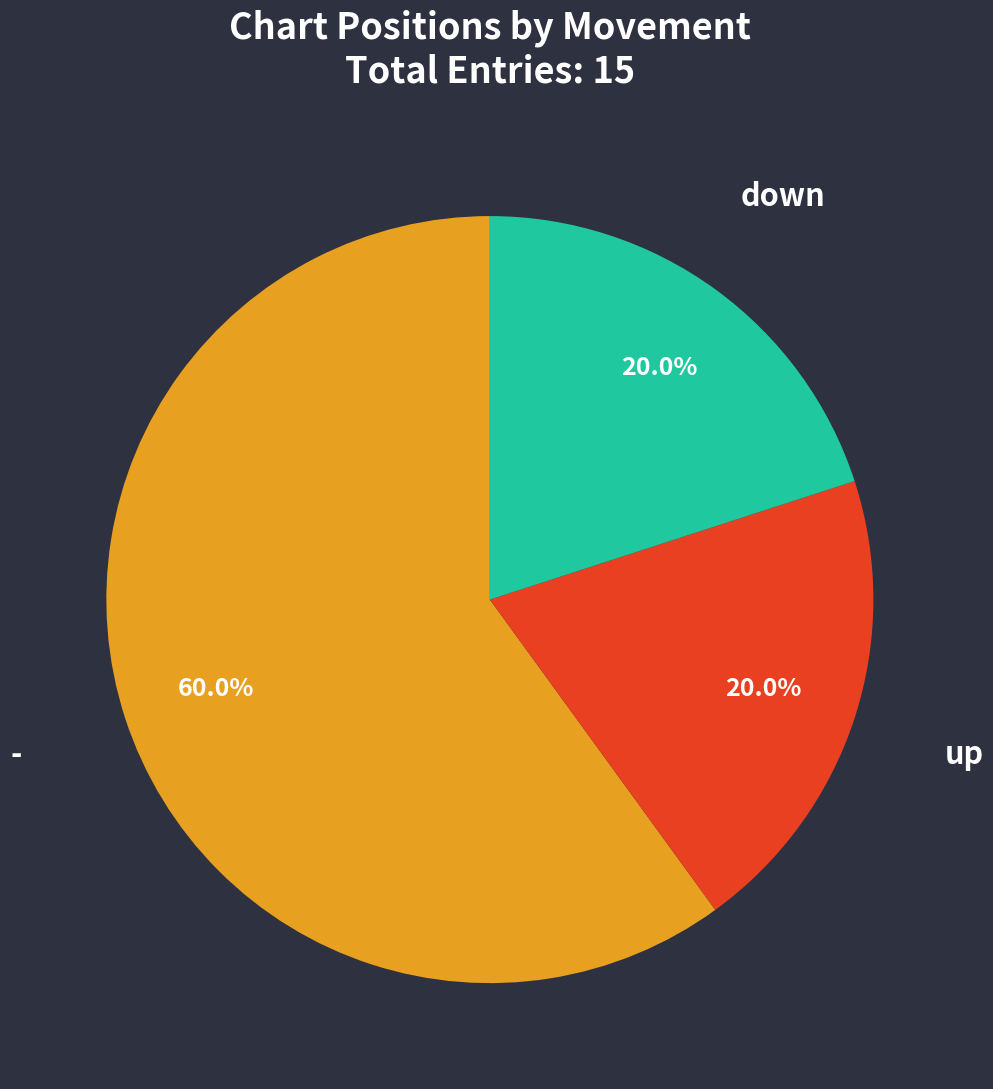

Does any single category account for the majority?

Yes